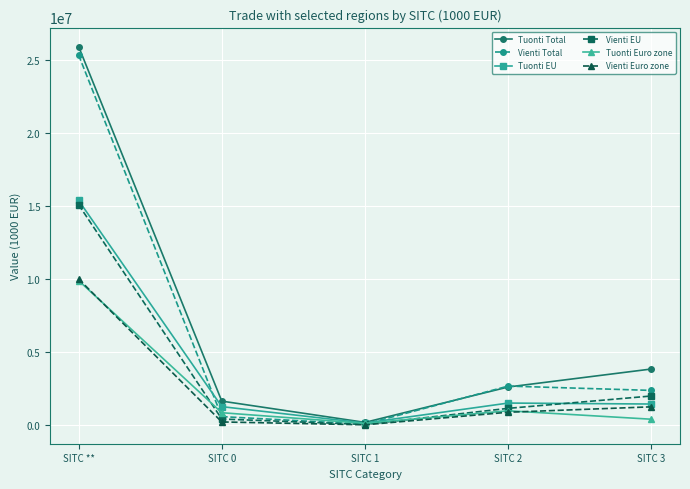

How many intersections are there between Tuonti EU and Vienti Total?

2